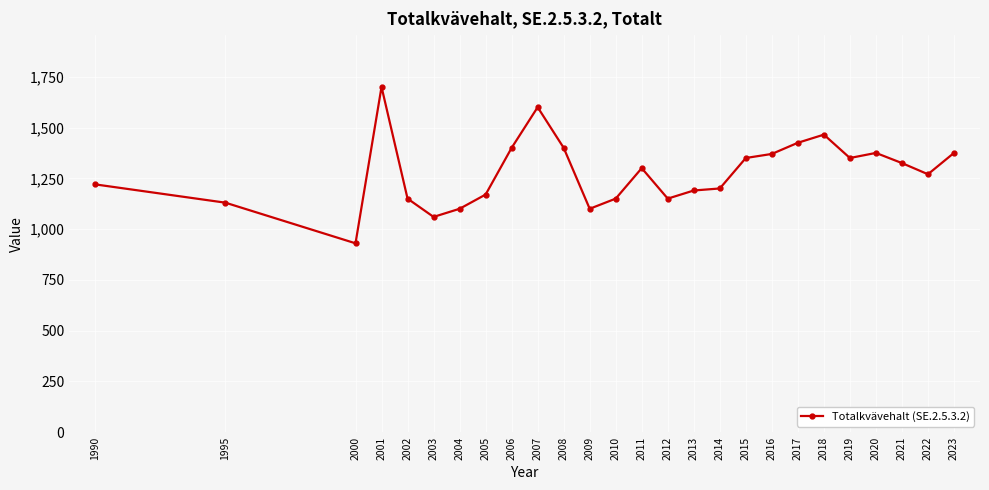

What is the value of the 9th point from the left?

1400